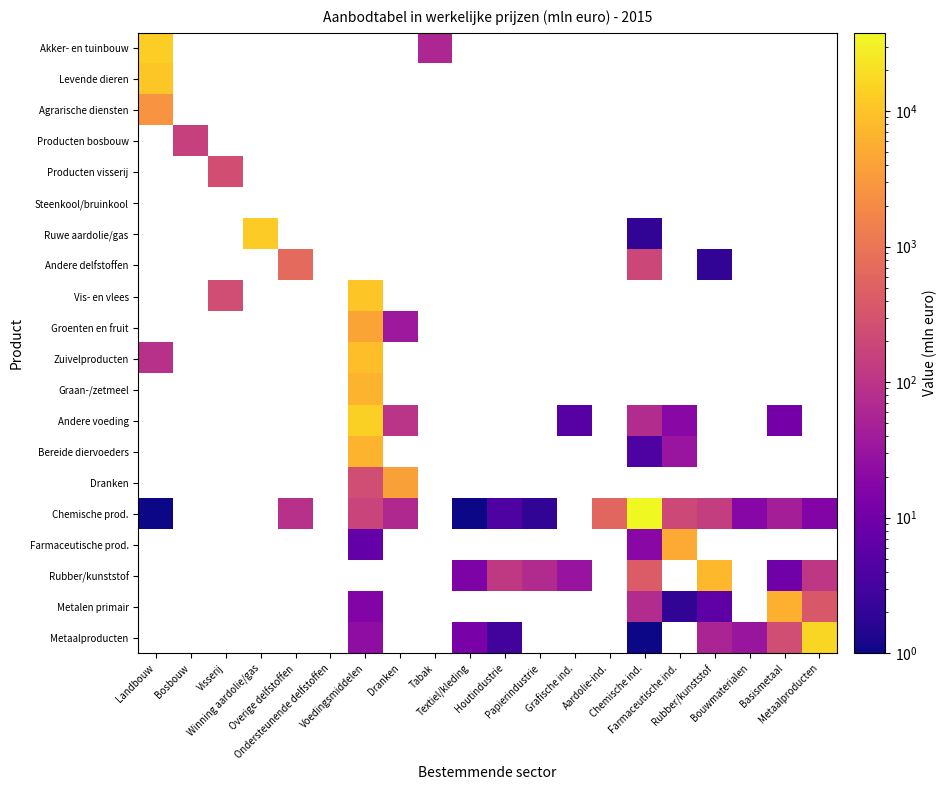

Which series has the largest range (max minus min)?

Chemische prod.